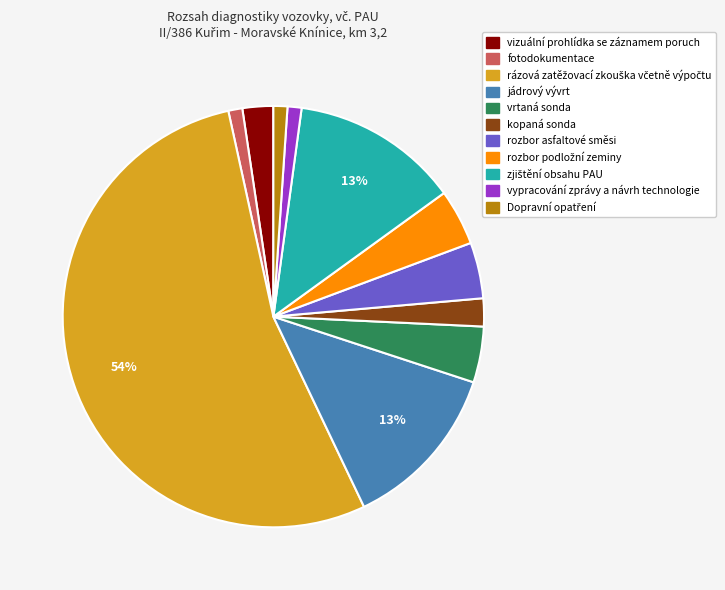

Approximately how many times larger is the value at fotodokumentace compared to jádrový vývrt?

0.1